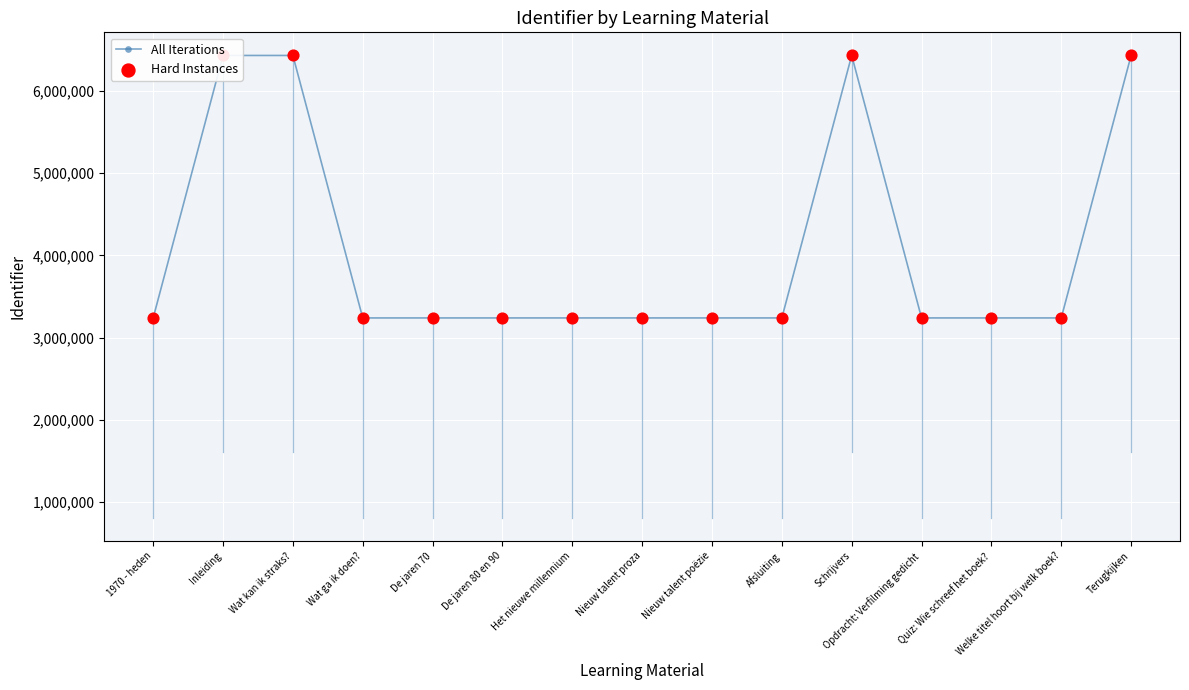

True or false: the data shows 1742169 at Wat ga ik doen?.

False